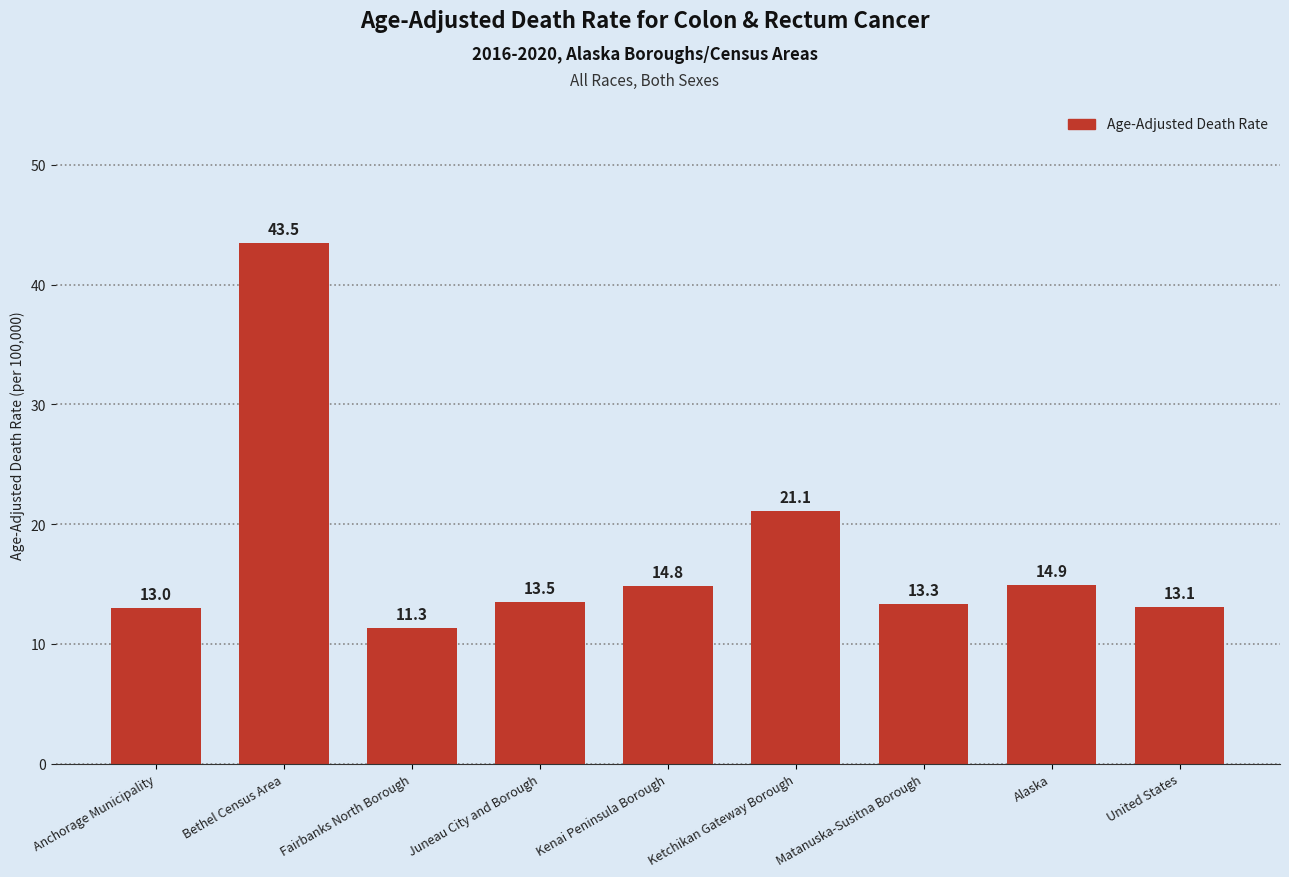

Rank the categories by value from lowest to highest.

Fairbanks North Borough, Anchorage Municipality, United States, Matanuska-Susitna Borough, Juneau City and Borough, Kenai Peninsula Borough, Alaska, Ketchikan Gateway Borough, Bethel Census Area